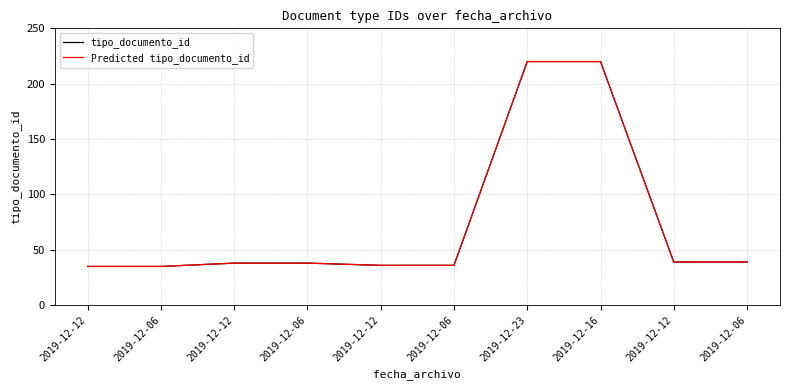

Does the chart have visible grid lines?

Yes